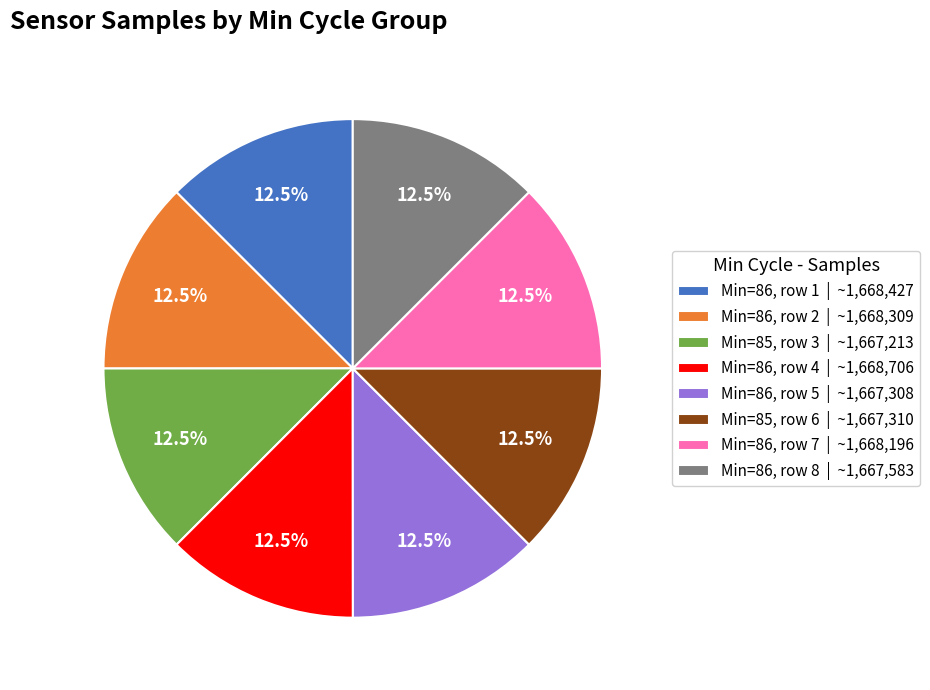

Approximately how many times larger is the value at Min=86, row 5 | ~1,667,308 compared to Min=86, row 2 | ~1,668,309?

1.0